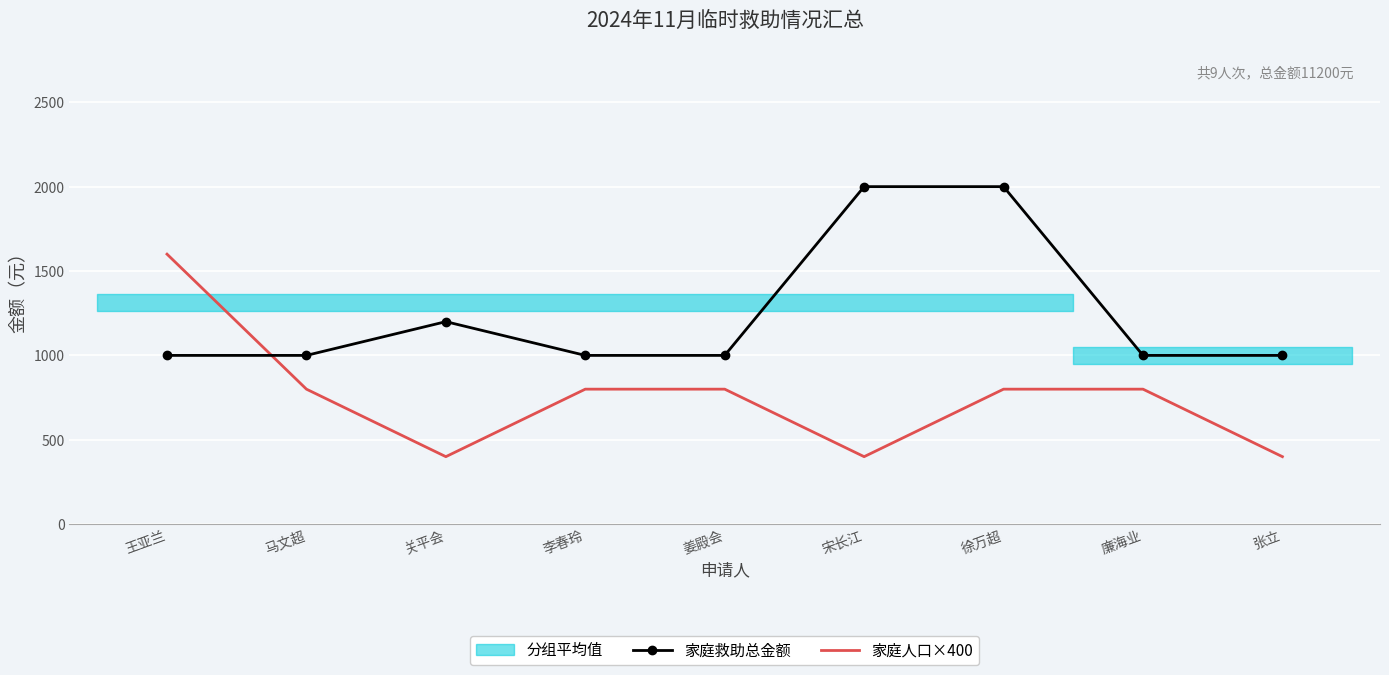

Which has a higher value, 李春玲 or 宋长江?

宋长江